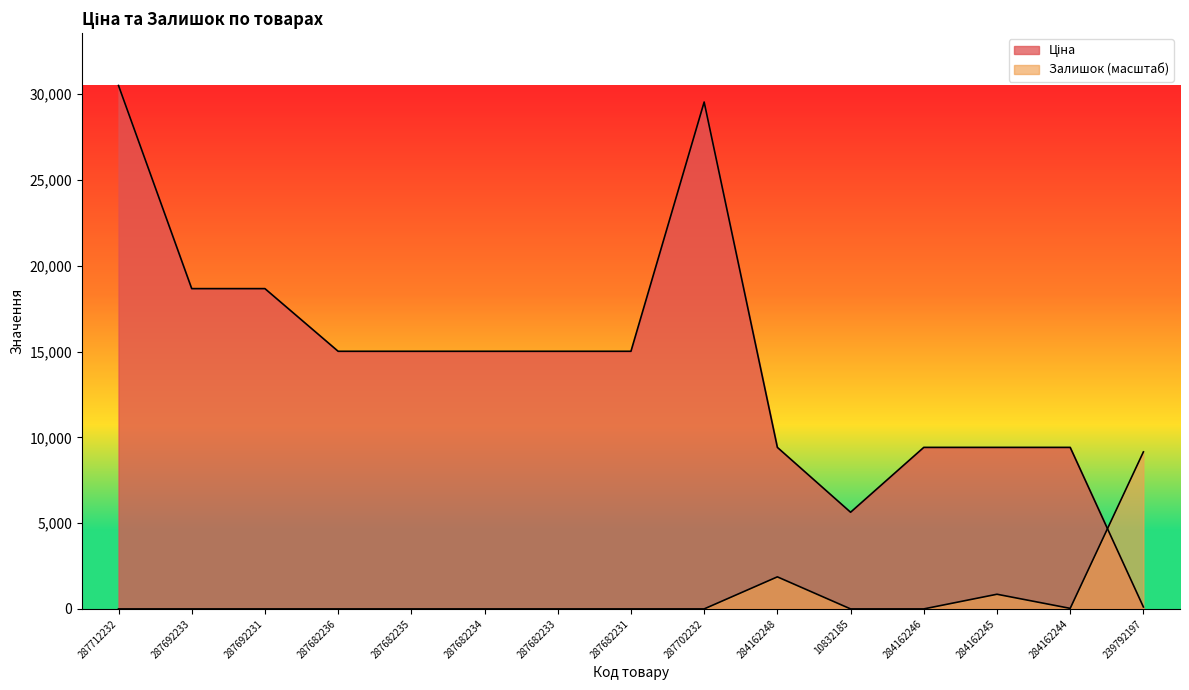

True or false: Залишок has a value of 7.9 at 284162244.

False